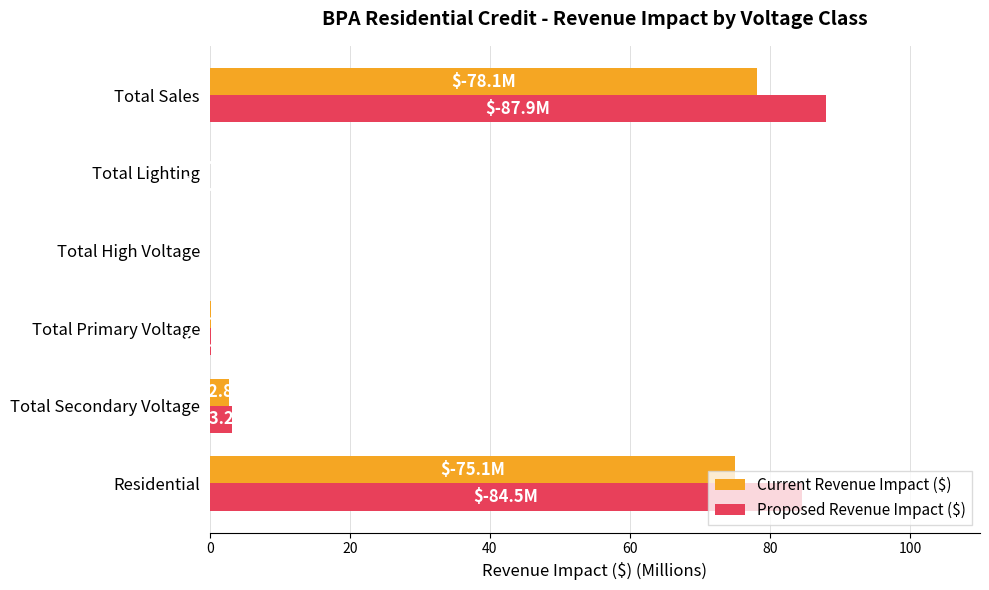

True or false: Current Revenue Impact ($) has a value of 78.1 at Total Sales.

True